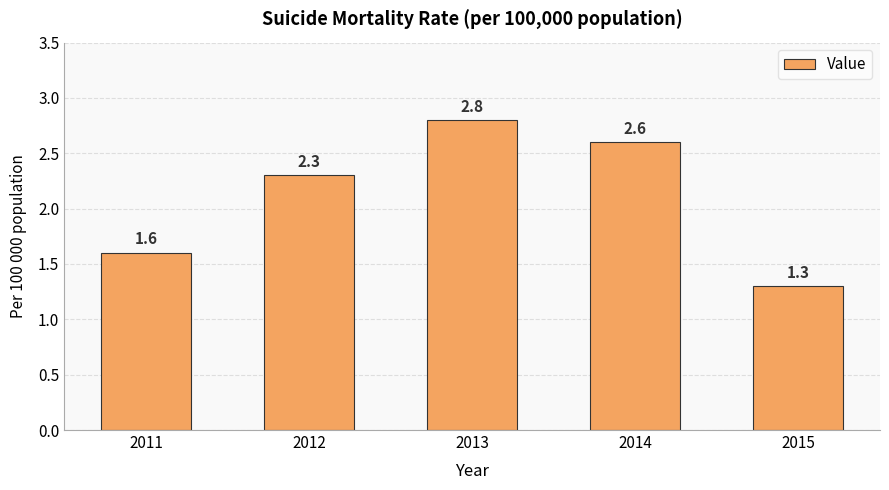

Reading left to right, extract all data points from this chart.

2011=1.6	2012=2.3	2013=2.8	2014=2.6	2015=1.3